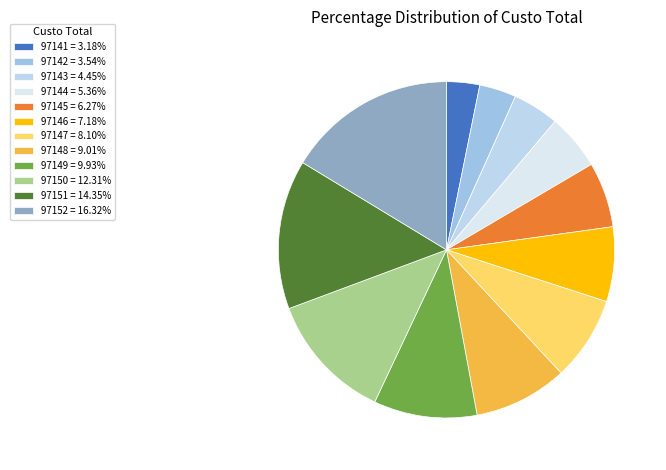

Count the number of slices in the pie.

12